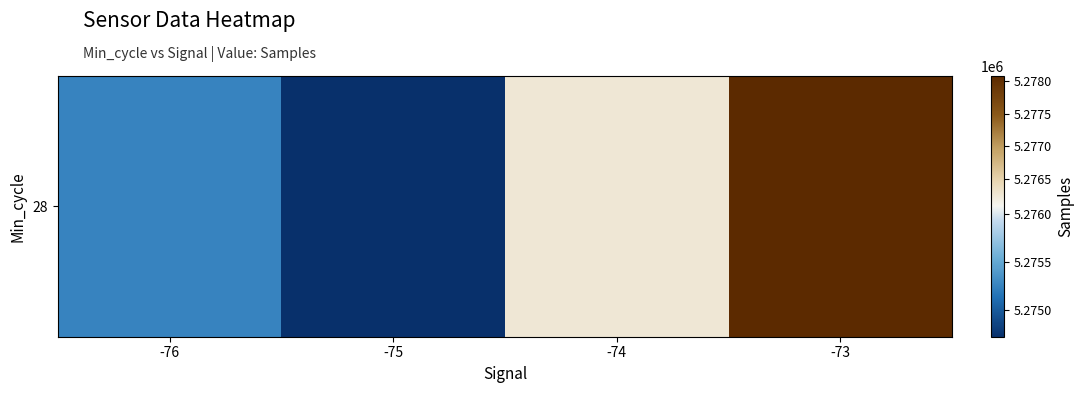

How many data points are less than 5276235?

2